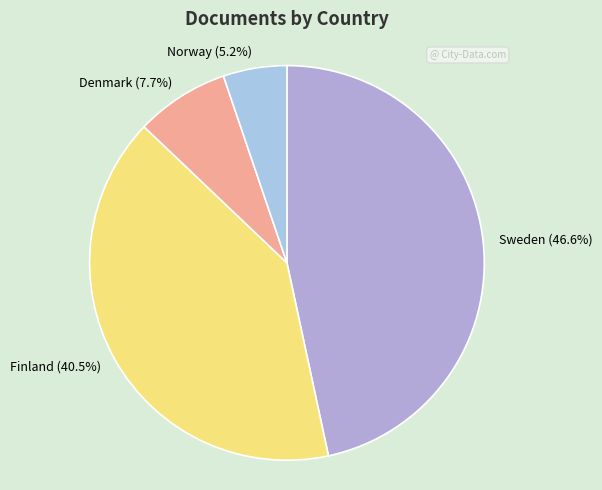

The Finland slice represents 29% of the pie. True or false?

False